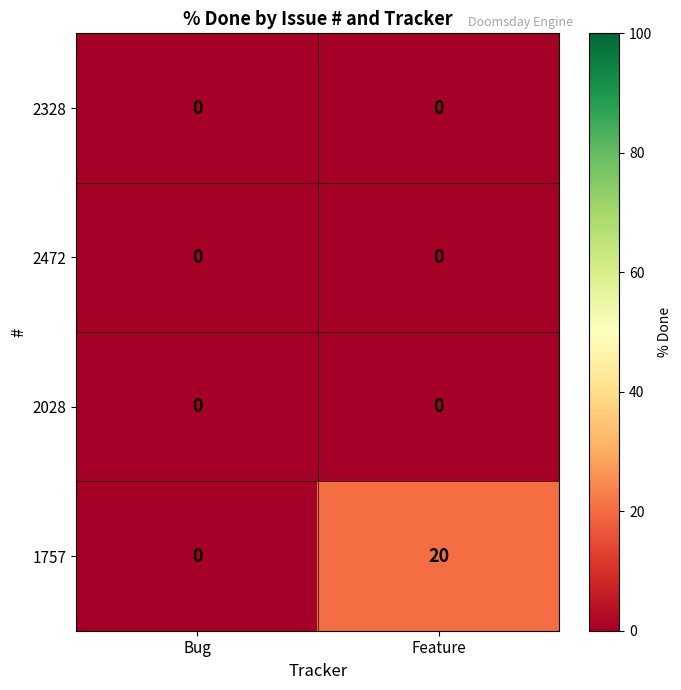

Rank the categories by 1757 value from lowest to highest.

Bug, Feature